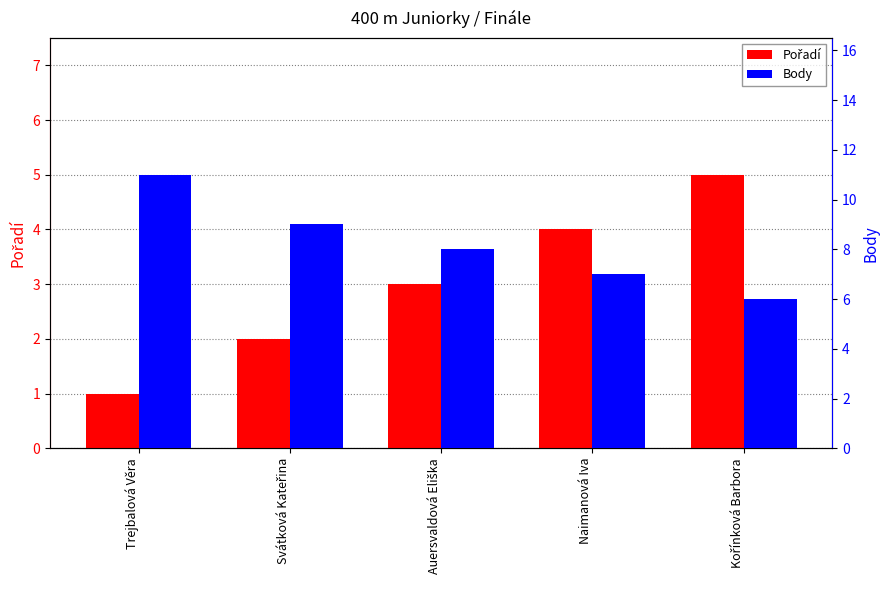

Count the Pořadí values in the range 2 to 4.

3